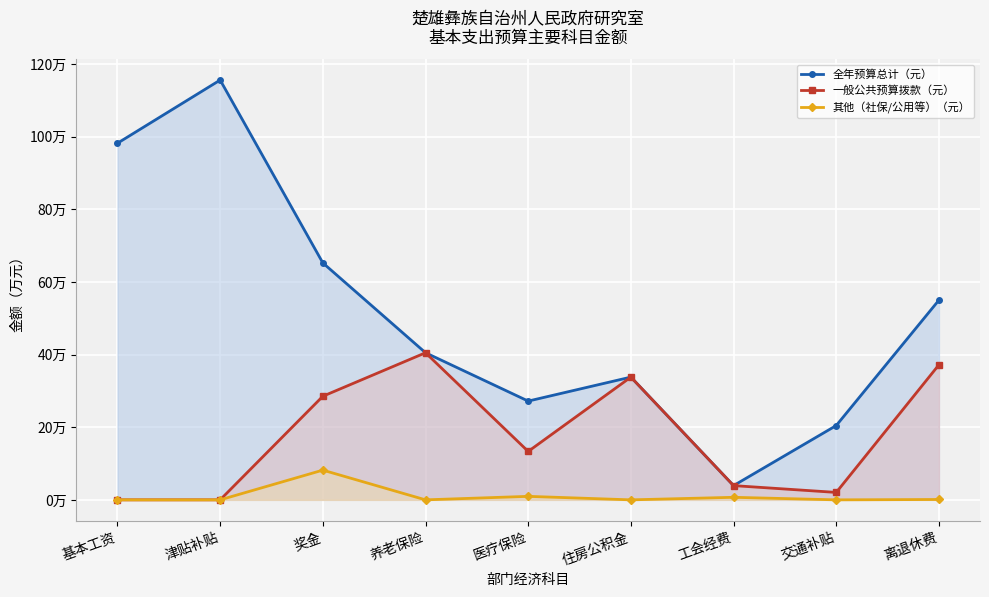

What are all the series names shown in the legend?

全年预算总计（元）, 一般公共预算拨款（元）, 其他（社保/公用等）（元）